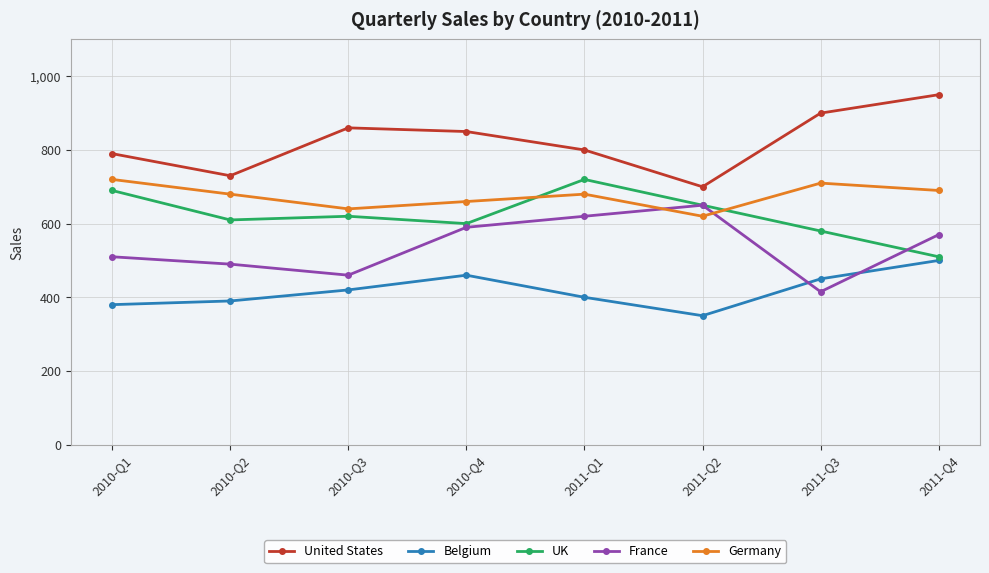

At which label does Germany reach its peak?

2010-Q1